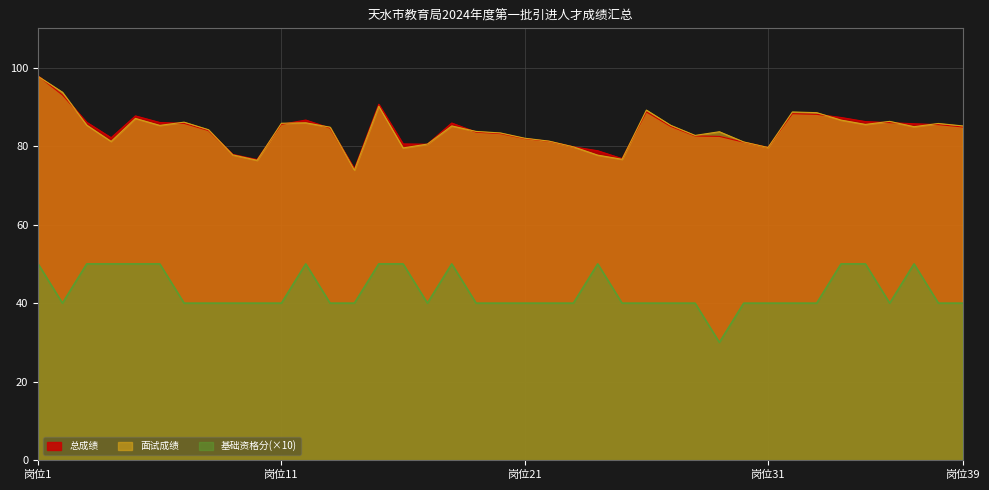

Reading left to right, extract all data points from this chart.

总成绩: 97.9	93.0	86.1	82.1	87.7	86.0	85.8	84.0	77.9	76.6	85.5	86.6	84.6	74.2	90.7	80.6	80.5	85.9	83.6	83.2	81.9	81.2	79.8	78.8	76.8	88.7	85.0	82.6	82.5	81.0	79.7	88.3	88.1	87.3	86.2	86.0	85.7	85.5	84.9
面试成绩: 97.8	93.7	85.3	81.2	87.1	85.3	86.1	84.2	77.8	76.4	85.8	85.9	84.8	73.9	90.2	79.5	80.5	85.1	83.7	83.4	82.0	81.3	79.8	77.7	76.6	89.2	85.3	82.7	83.7	81.1	79.6	88.7	88.5	86.6	85.5	86.3	84.9	85.8	85.1
基础资格分: 50.0	40.0	50.0	50.0	50.0	50.0	40.0	40.0	40.0	40.0	40.0	50.0	40.0	40.0	50.0	50.0	40.0	50.0	40.0	40.0	40.0	40.0	40.0	50.0	40.0	40.0	40.0	40.0	30.0	40.0	40.0	40.0	40.0	50.0	50.0	40.0	50.0	40.0	40.0